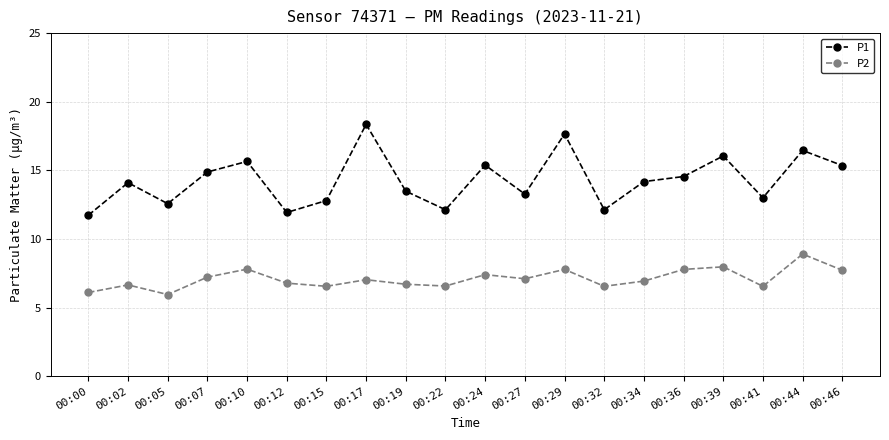

Is this an area chart (filled region under the line)?

No